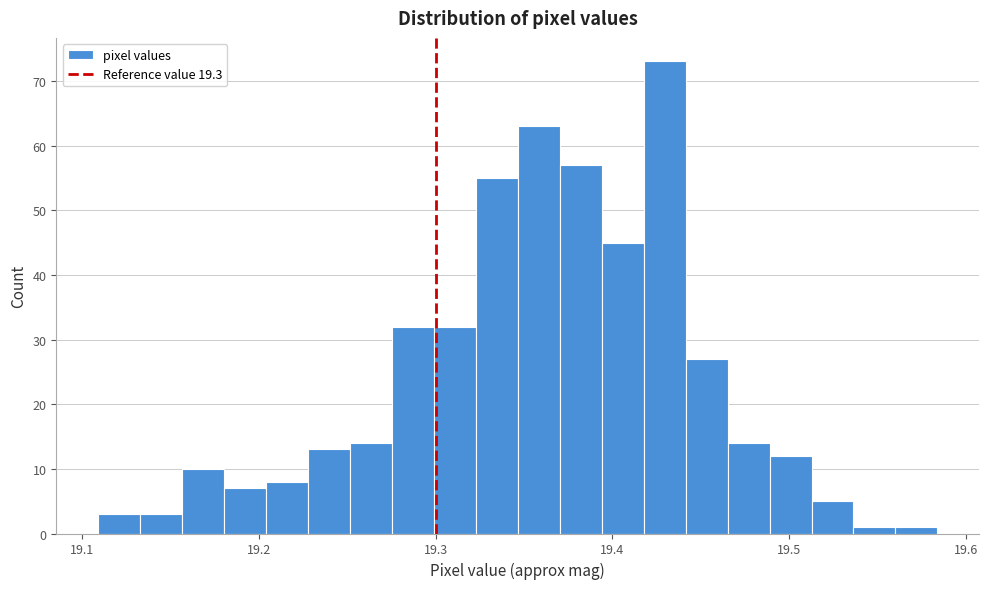

Around what value on the x-axis is the tallest bar? Give the approximate position of its centre, as read against the axis.

19.43